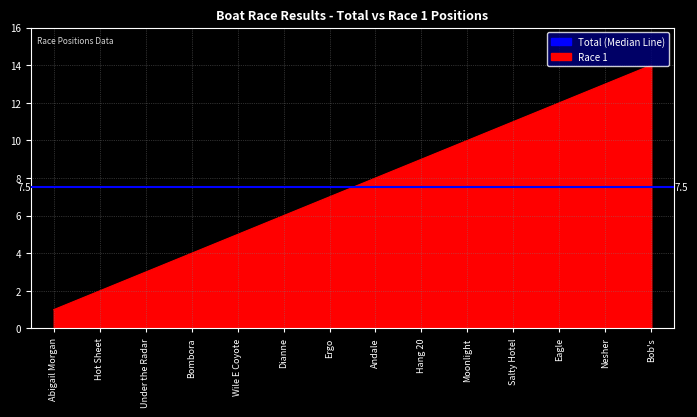

The chart shows a value of 5 at Ergo. True or false?

False